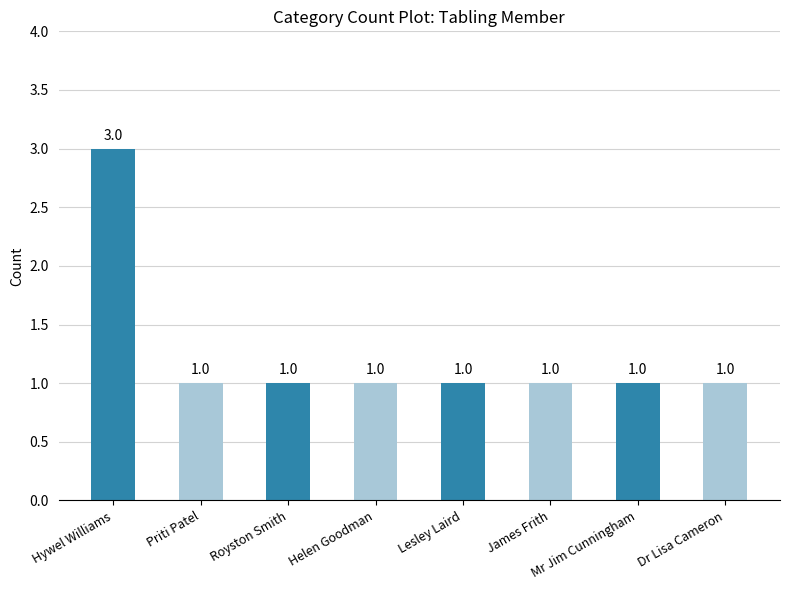

How many bars are there in total?

8